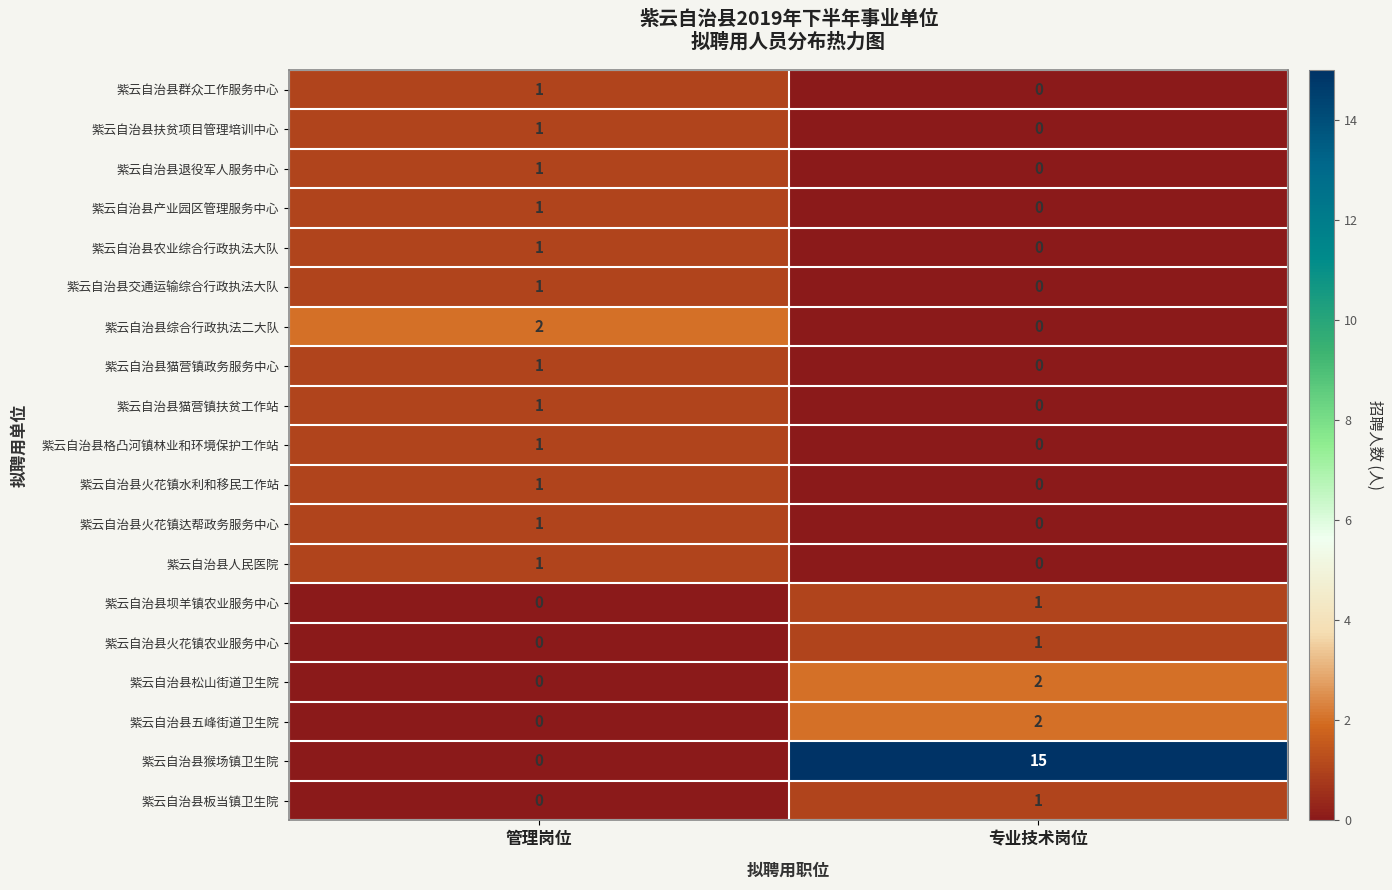

What is the total value across all series at 管理岗位?

14